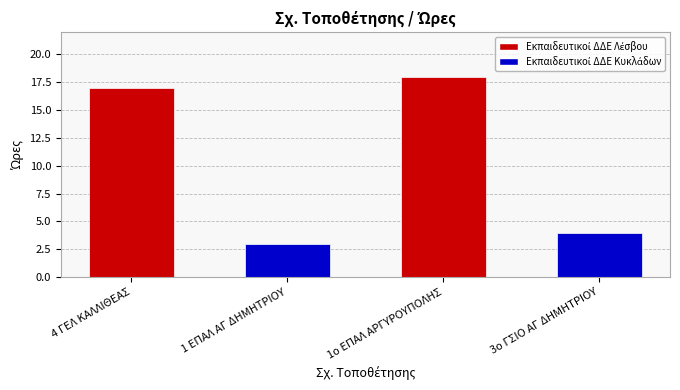

What is the smallest value displayed?

3